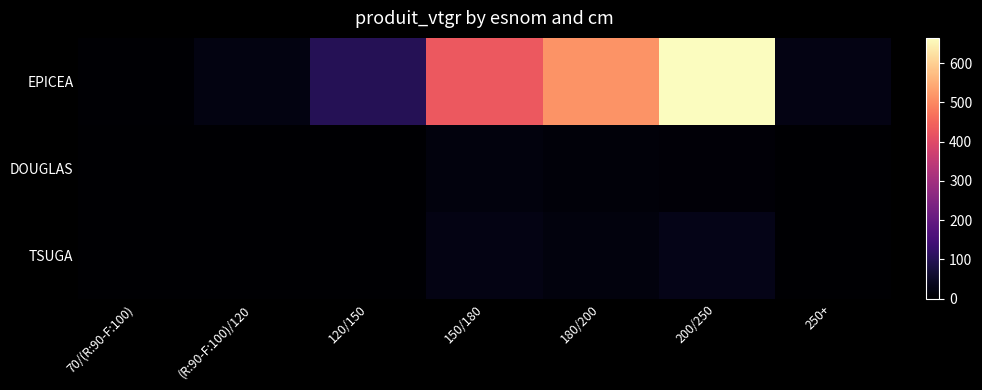

Reading right to left, what are all the values shown in this chart?

EPICEA: 250+=23.4	200/250=664.5	180/200=514.0	150/180=429.0	120/150=100.2	(R:90-F:100)/120=21.0	70/(R:90-F:100)=3.7
DOUGLAS: 250+=0.0	200/250=8.7	180/200=11.4	150/180=17.7	120/150=2.1	(R:90-F:100)/120=1.3	70/(R:90-F:100)=0.0
TSUGA: 250+=0.0	200/250=28.7	180/200=17.1	150/180=23.9	120/150=0.0	(R:90-F:100)/120=0.0	70/(R:90-F:100)=0.0